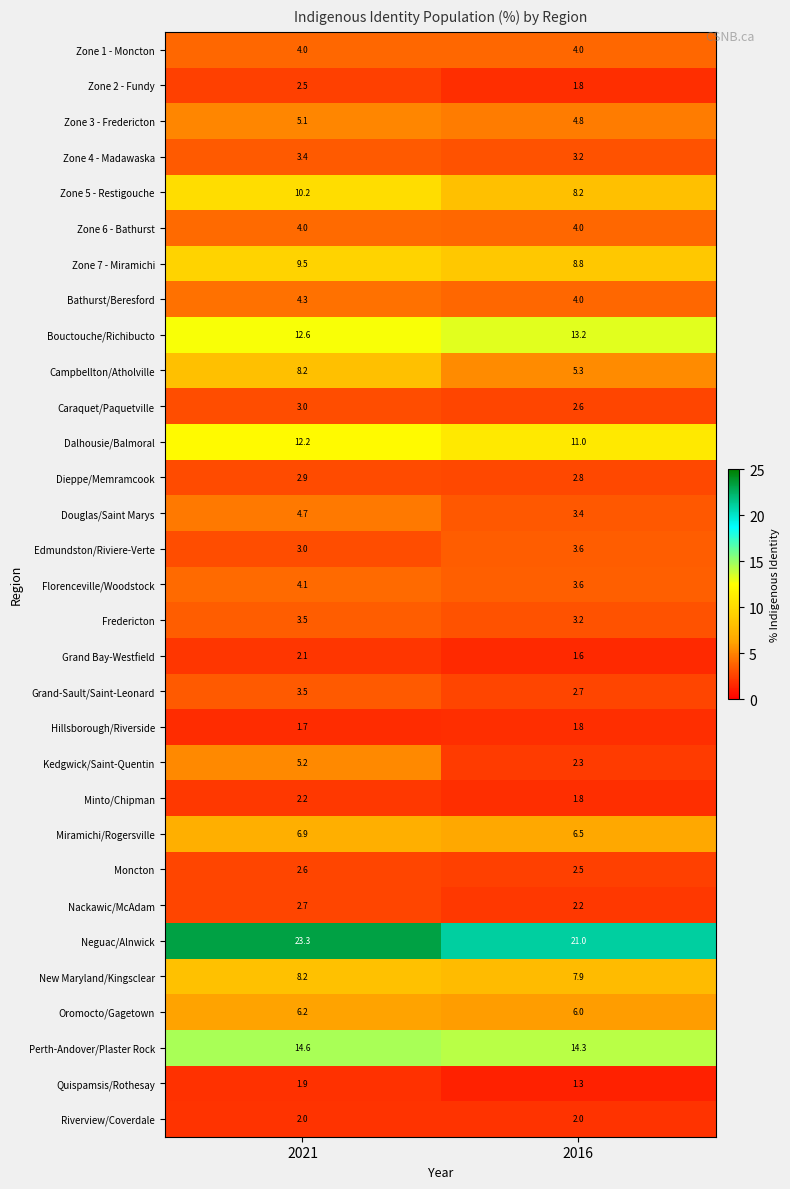

List the labels in order of Zone 2 - Fundy value, largest first.

2021, 2016